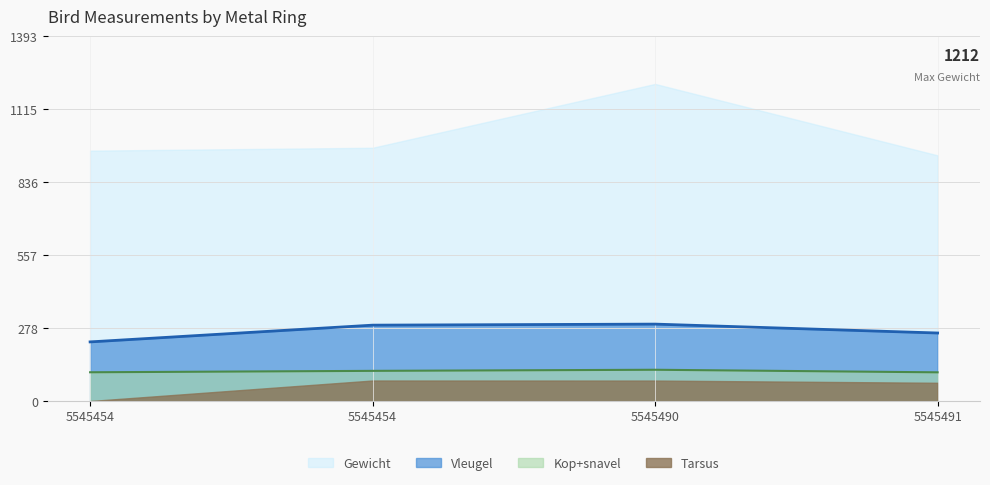

Where is the first local maximum for Kop+snavel?

5545490